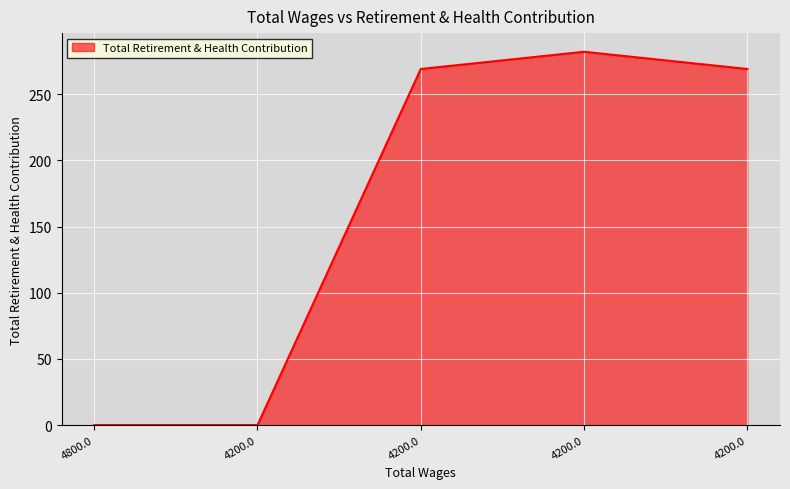

Read the value at 4200.0, to the nearest 50.

250